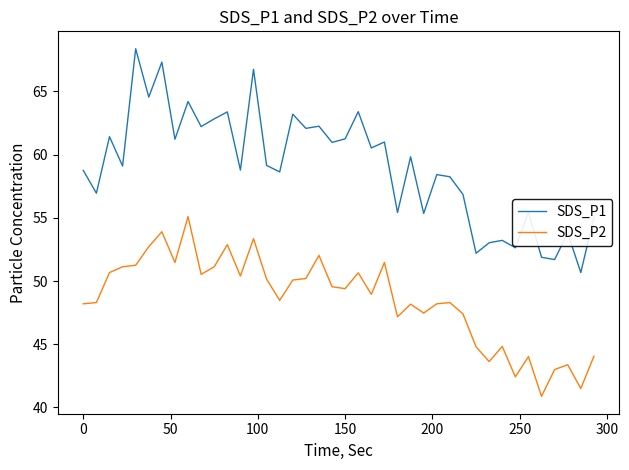

What is the maximum value shown in the chart?

68.4